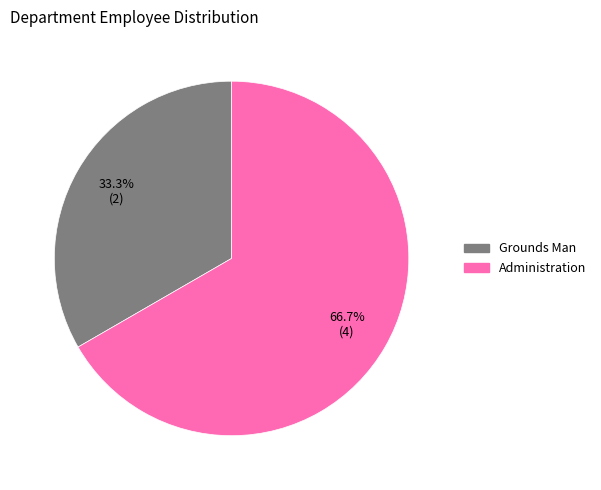

Is it true that Administration is 78% of the pie?

False